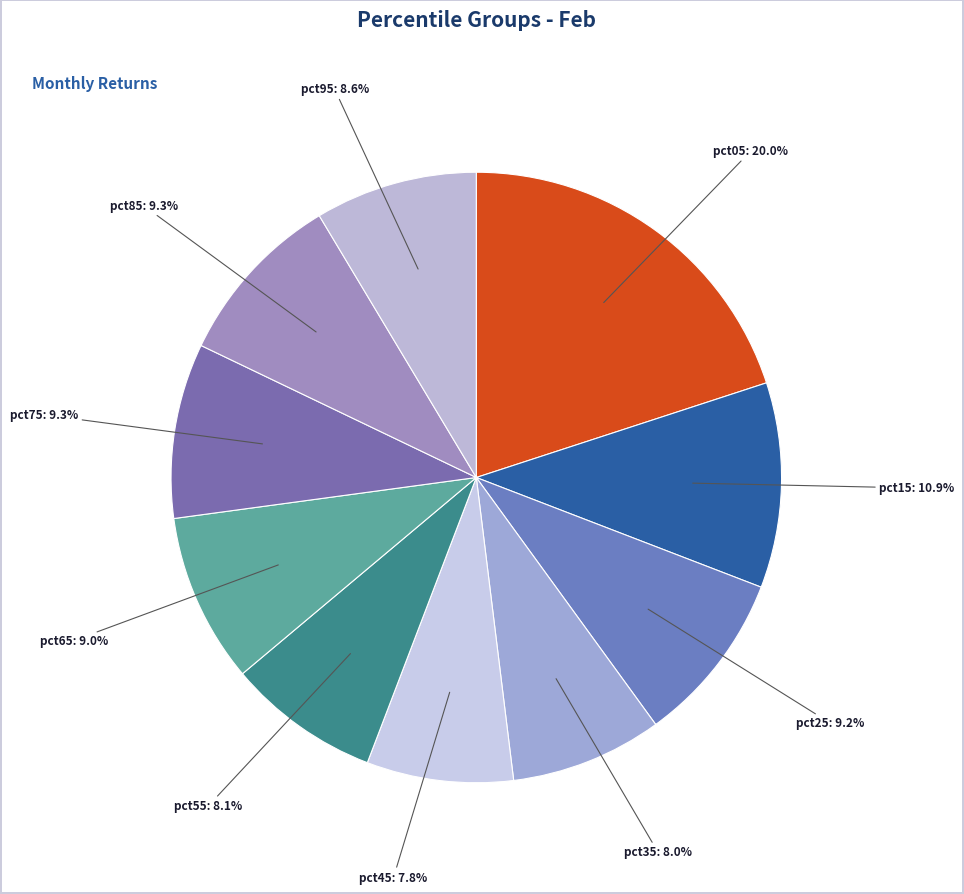

What is the largest slice in the pie chart?

pct05